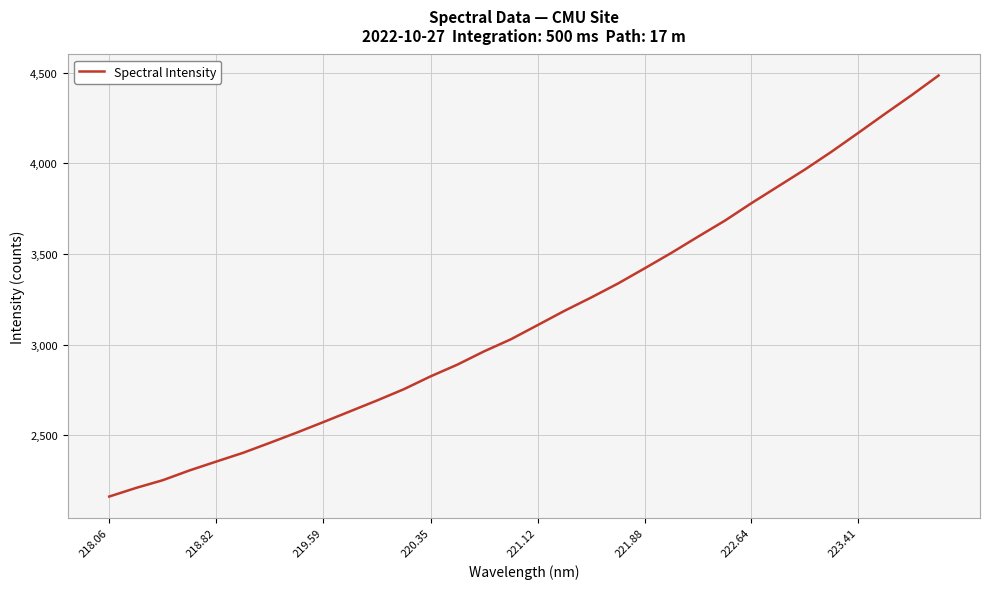

Does the chart display data point markers on the line(s)?

No